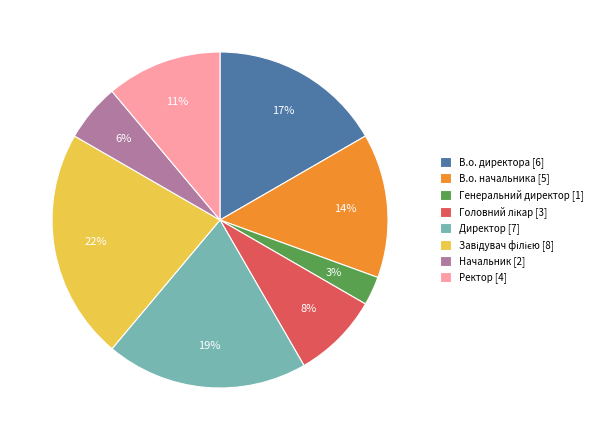

Do В.о. начальника and Генеральний директор together represent more than half of the pie?

No